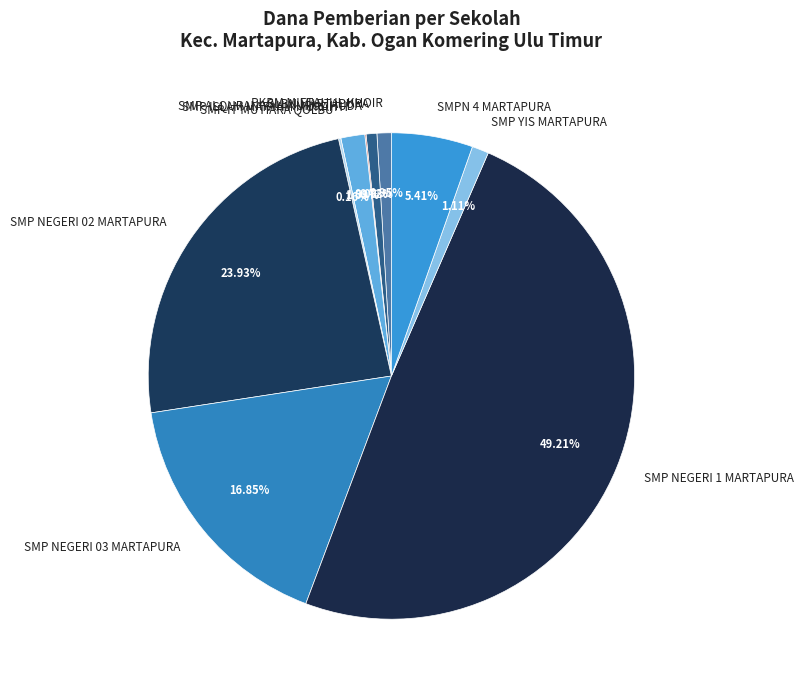

What percentage is the SMP NEGERI 02 MARTAPURA slice, to the nearest percent?

24%